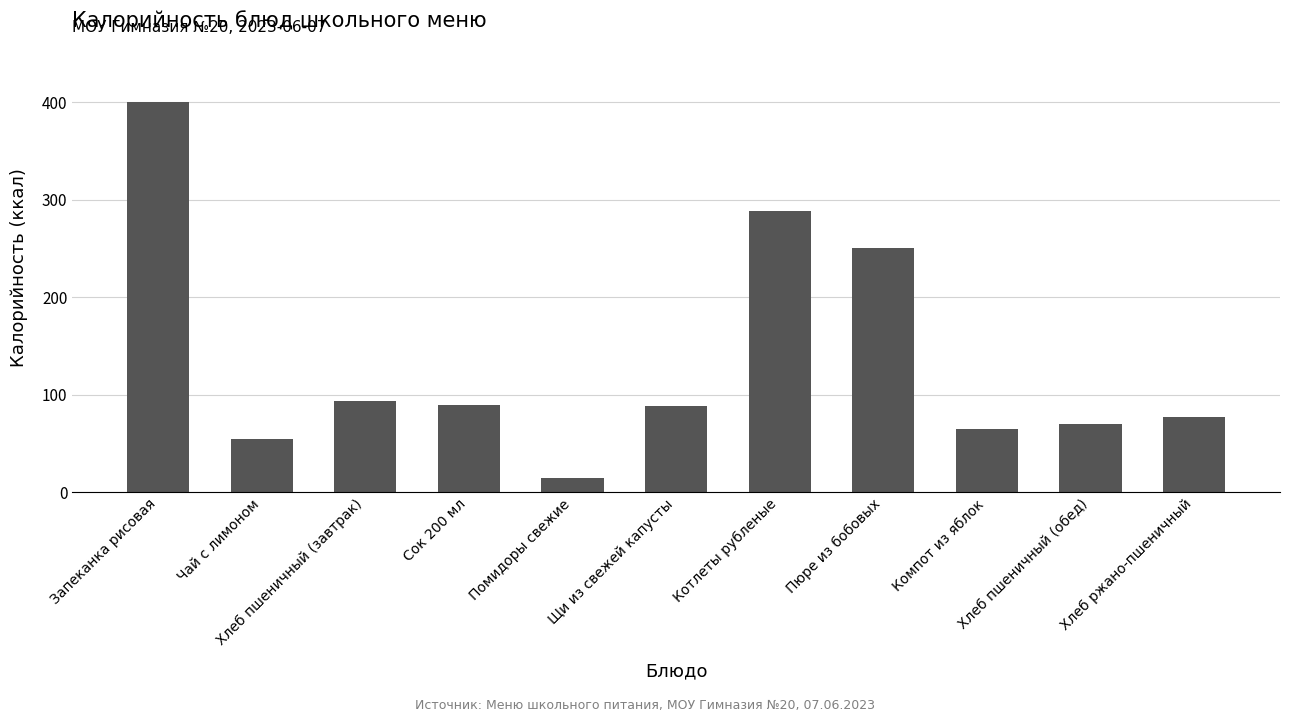

What is the sum of all values?

1494.1